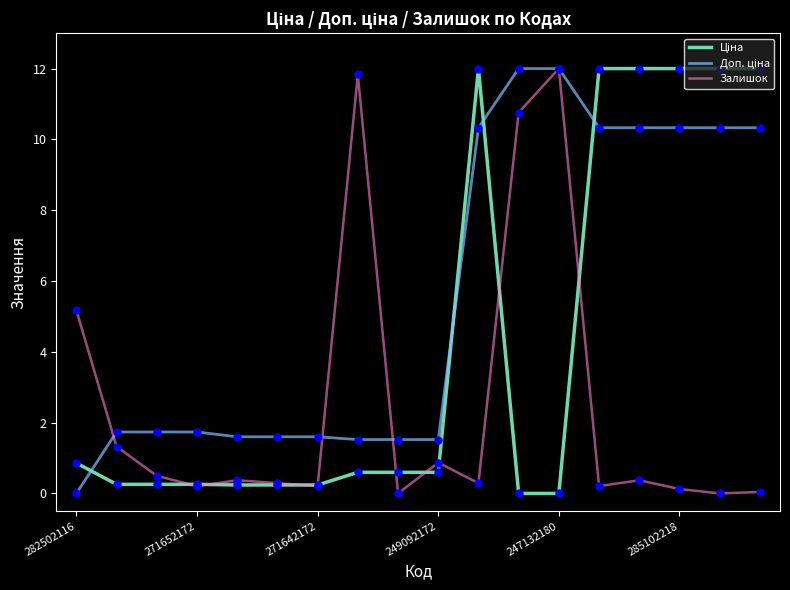

What is the highest value of the Залишок series?

12.0